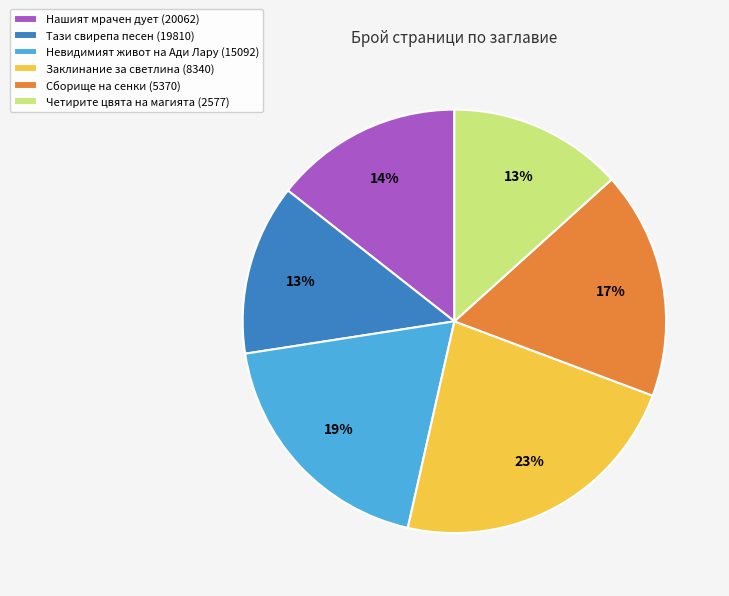

To the nearest percent, what is the average slice percentage?

17%